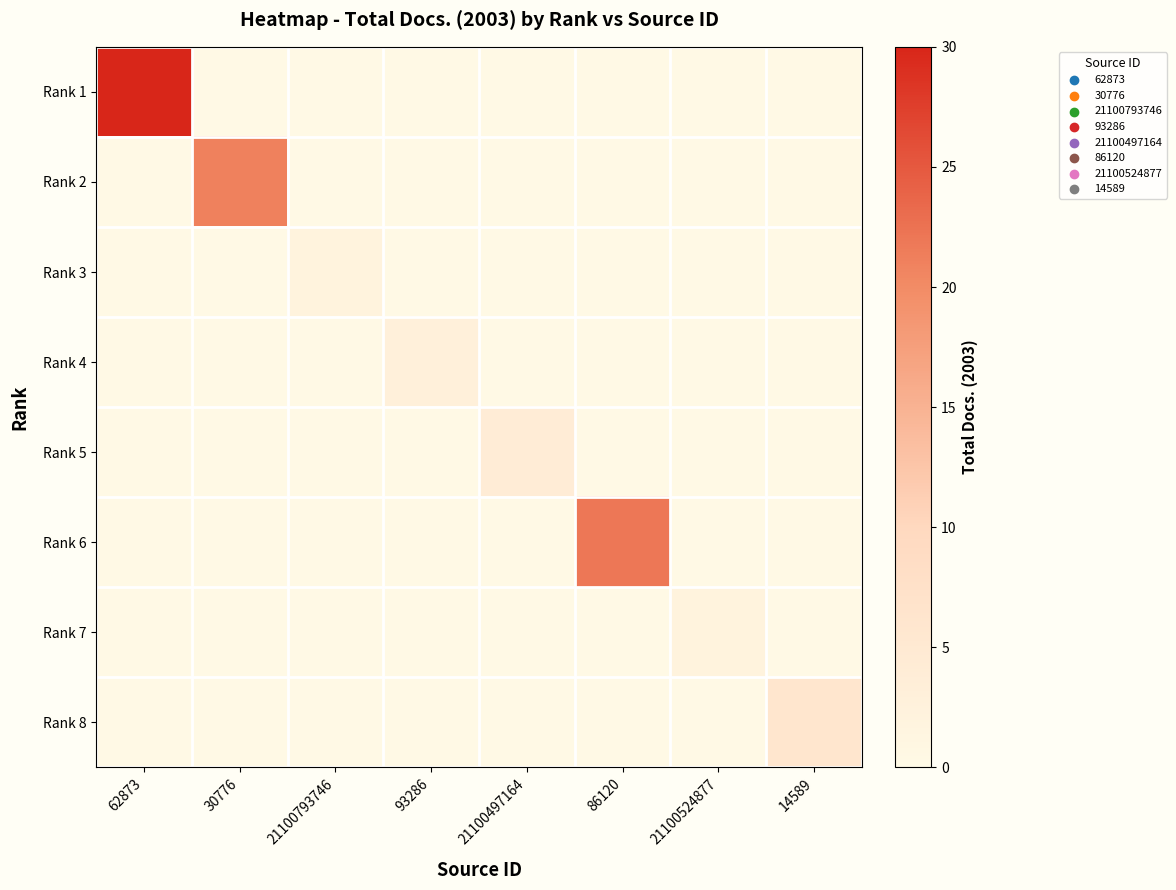

At which category does the chart reach its minimum across all series?

30776